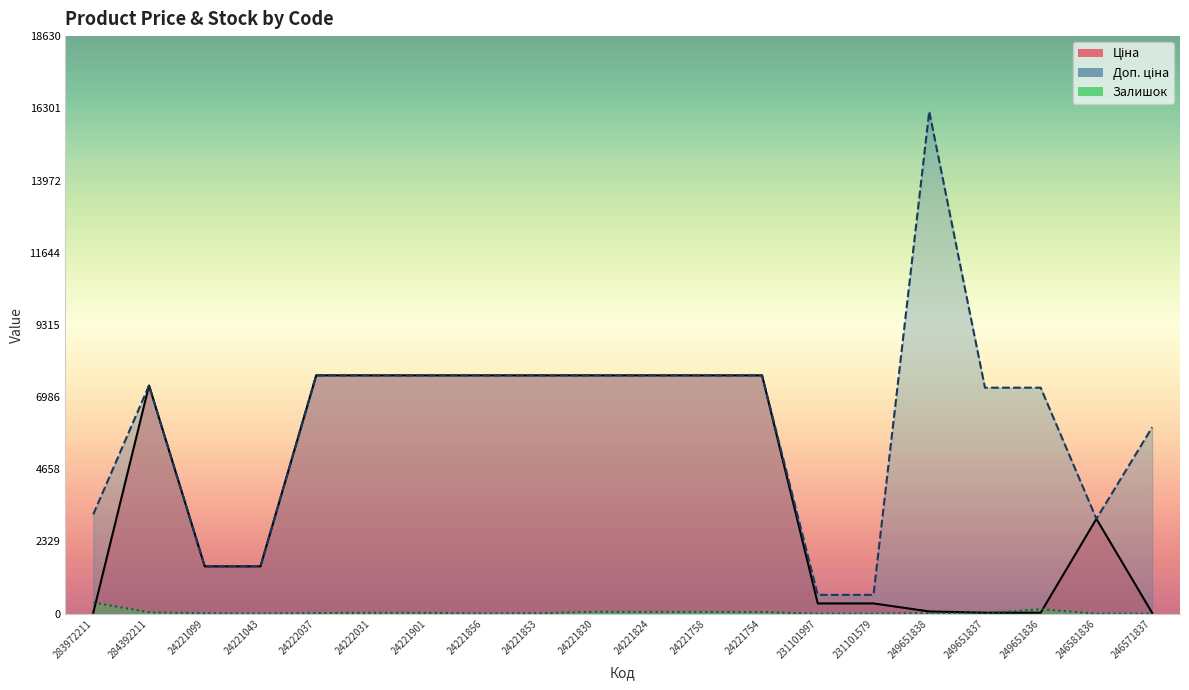

The value of Залишок at 283972211 is 360.0. True or false?

True